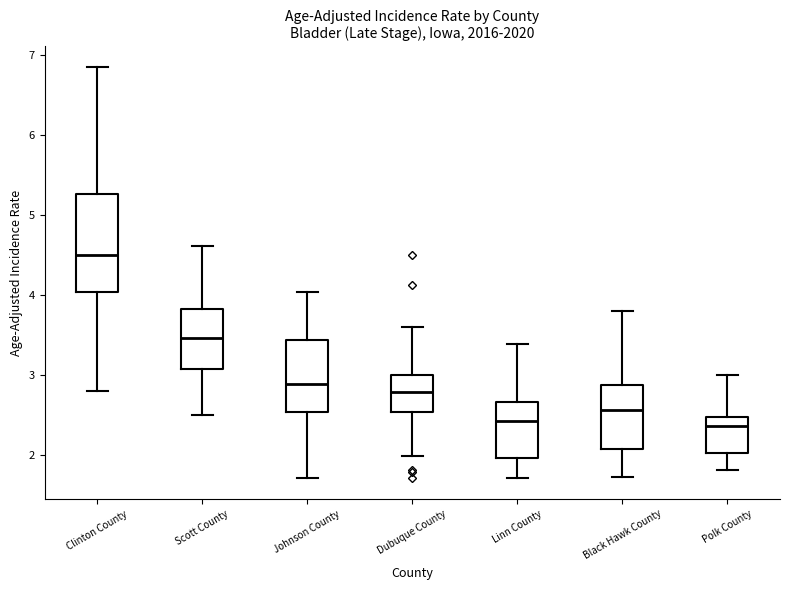

Reading left to right, read every box against the y-axis: the position of its median line, the range the box covers, and the ends of its whiskers. The values are not printed on the chart, so give them approximately, as read against the axis.

Clinton County: median 4.5, box 4.0 to 5.3, whiskers 2.8 to 6.9
Scott County: median 3.5, box 3.1 to 3.8, whiskers 2.5 to 4.6
Johnson County: median 2.9, box 2.5 to 3.4, whiskers 1.7 to 4.0
Dubuque County: median 2.8, box 2.5 to 3.0, whiskers 2.0 to 3.6
Linn County: median 2.4, box 2.0 to 2.7, whiskers 1.7 to 3.4
Black Hawk County: median 2.6, box 2.1 to 2.9, whiskers 1.7 to 3.8
Polk County: median 2.4, box 2.0 to 2.5, whiskers 1.8 to 3.0